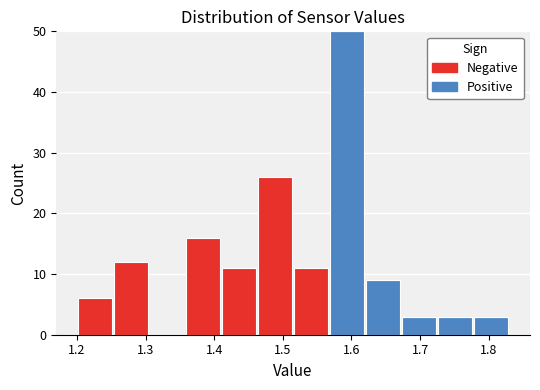

Reading left to right, list every stacked bar in this chart as the range it spans on the x-axis followed by its total height. Neither the bar edges nor the heights are printed on the chart, so give them approximately, as read against the axes.

1.20 to 1.25: 6
1.25 to 1.31: 12
1.31 to 1.36: 0
1.36 to 1.41: 16
1.41 to 1.46: 11
1.46 to 1.52: 26
1.52 to 1.57: 11
1.57 to 1.62: 50
1.62 to 1.67: 9
1.67 to 1.73: 3
1.73 to 1.78: 3
1.78 to 1.83: 3